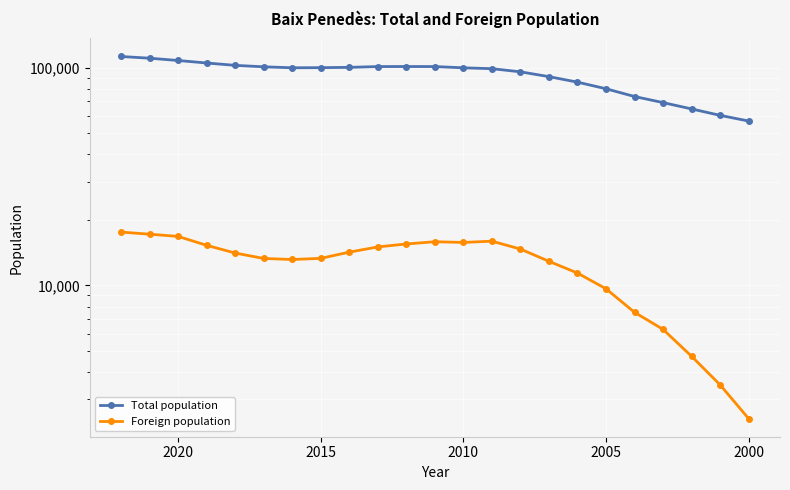

List the series in order of their peak value, lowest first.

Foreign population, Total population